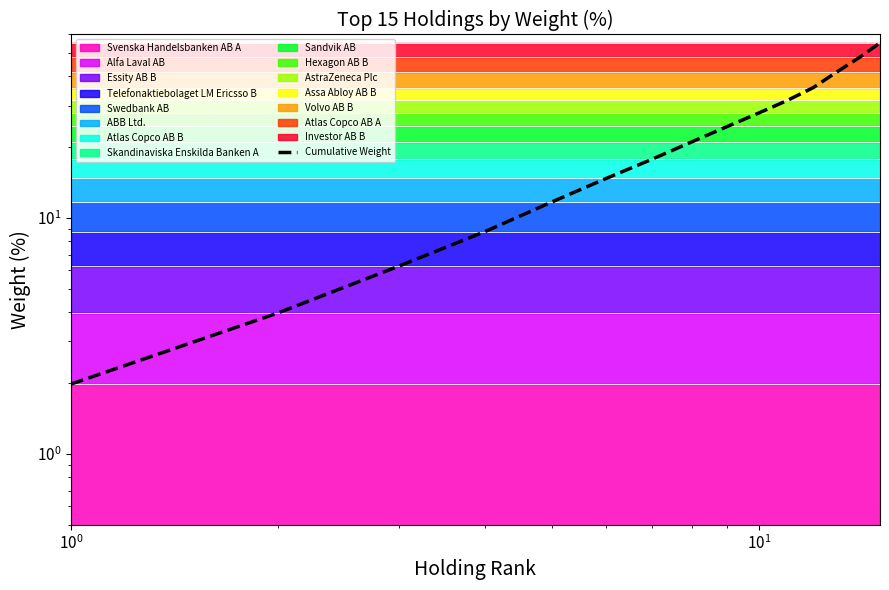

What is the sum of all values?

350.8